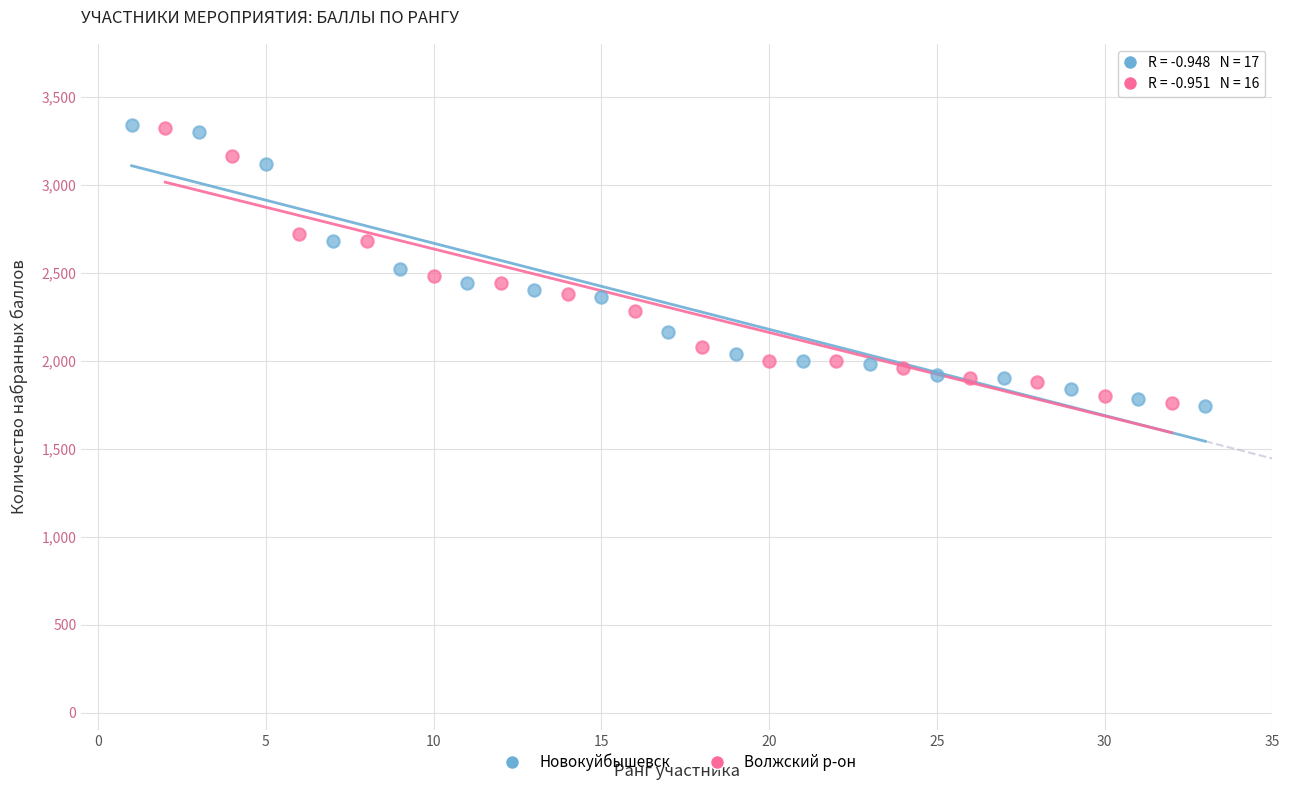

Which series has the largest Y range (max minus min)?

Новокуйбышевск